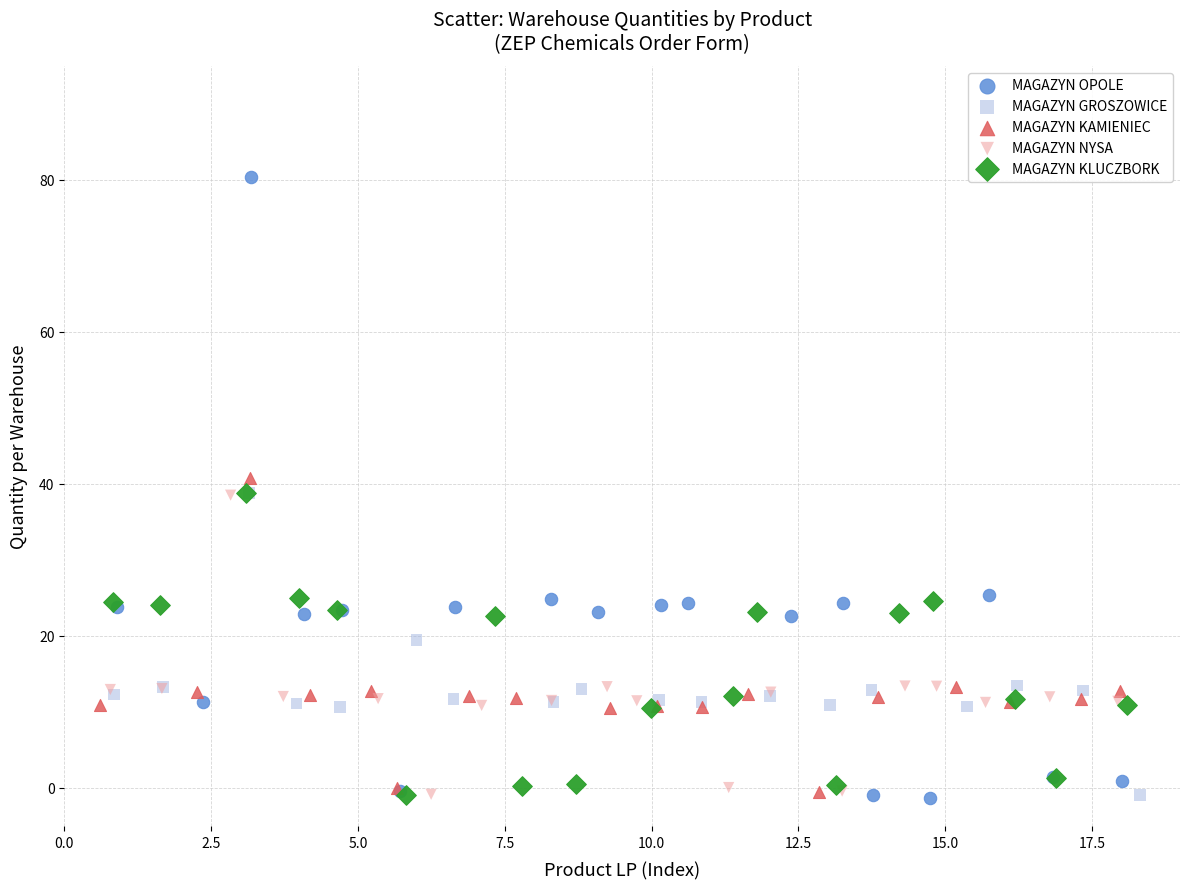

What are all the series names shown in the legend?

MAGAZYN OPOLE, MAGAZYN GROSZOWICE, MAGAZYN KAMIENIEC, MAGAZYN NYSA, MAGAZYN KLUCZBORK